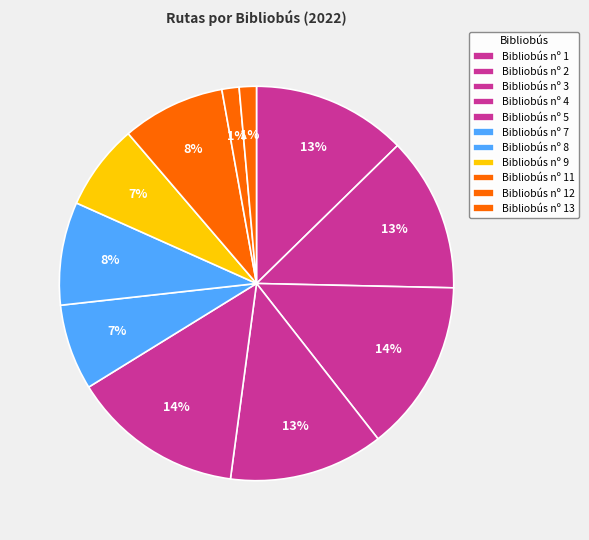

To the nearest percent, what portion does Bibliobús nº 5 represent?

14%